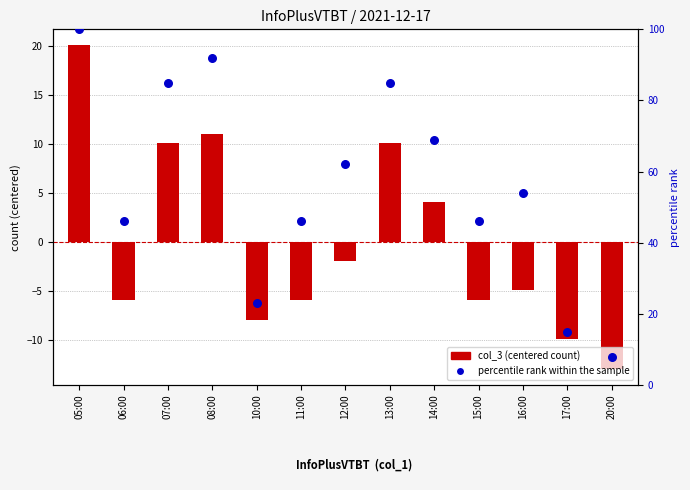

Which series contains the highest Y value?

percentile rank within the sample